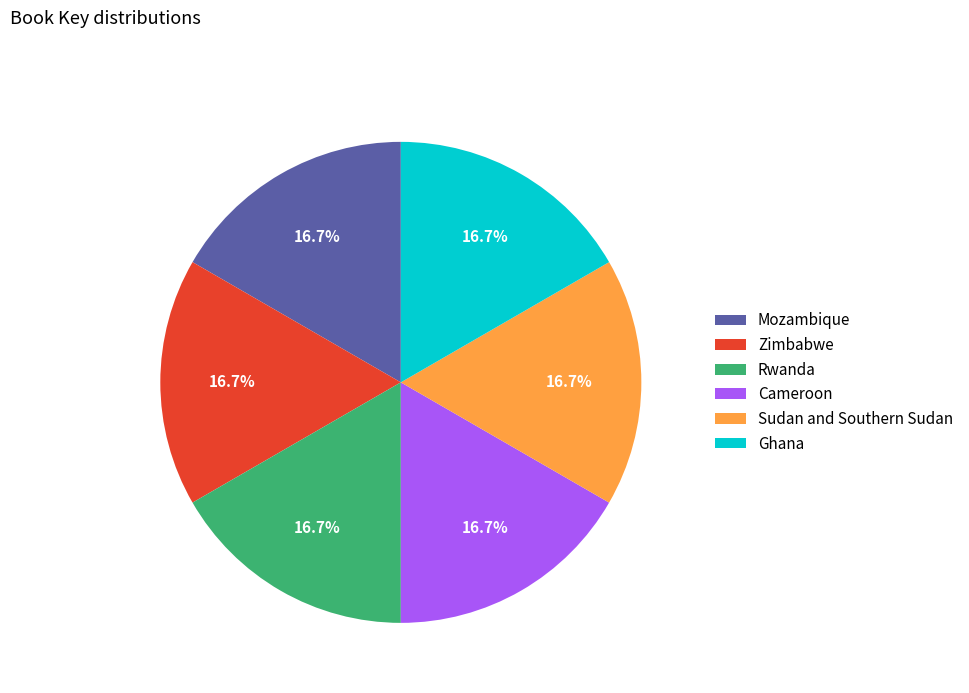

True or false: Mozambique accounts for 17% of the total.

True